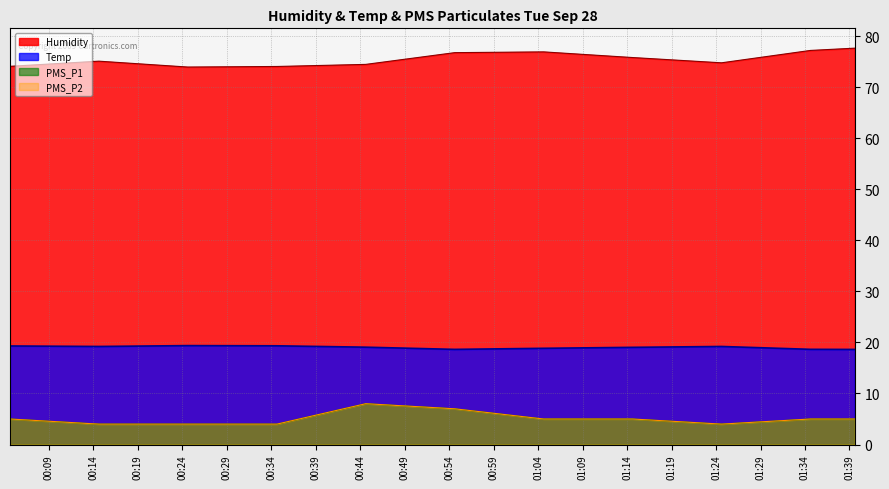

At which label does Humidity first exceed 75?

2021/09/28 00:14:36